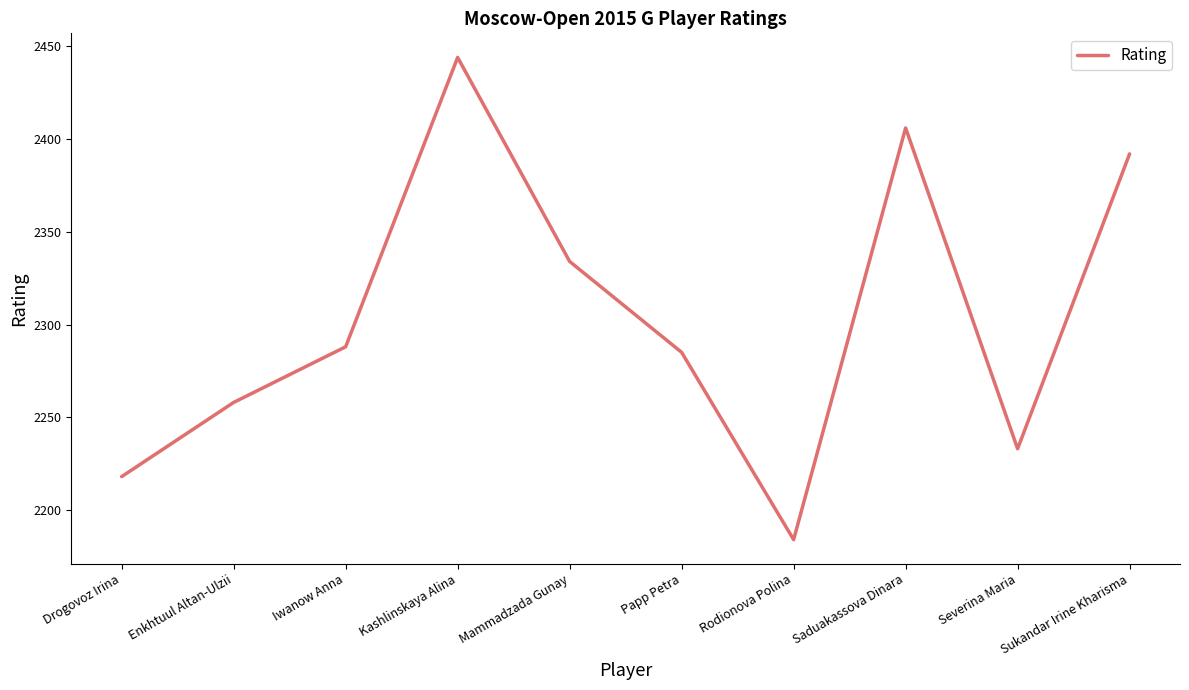

List the labels in order of value, largest first.

Kashlinskaya Alina, Saduakassova Dinara, Sukandar Irine Kharisma, Mammadzada Gunay, Iwanow Anna, Papp Petra, Enkhtuul Altan-Ulzii, Severina Maria, Drogovoz Irina, Rodionova Polina